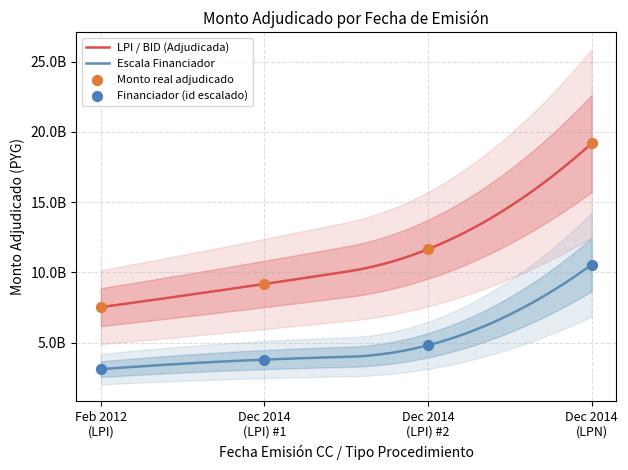

What is the ratio of the value at Dec 2014 (LPI) #2 to the value at Dec 2014 (LPN)?

0.6